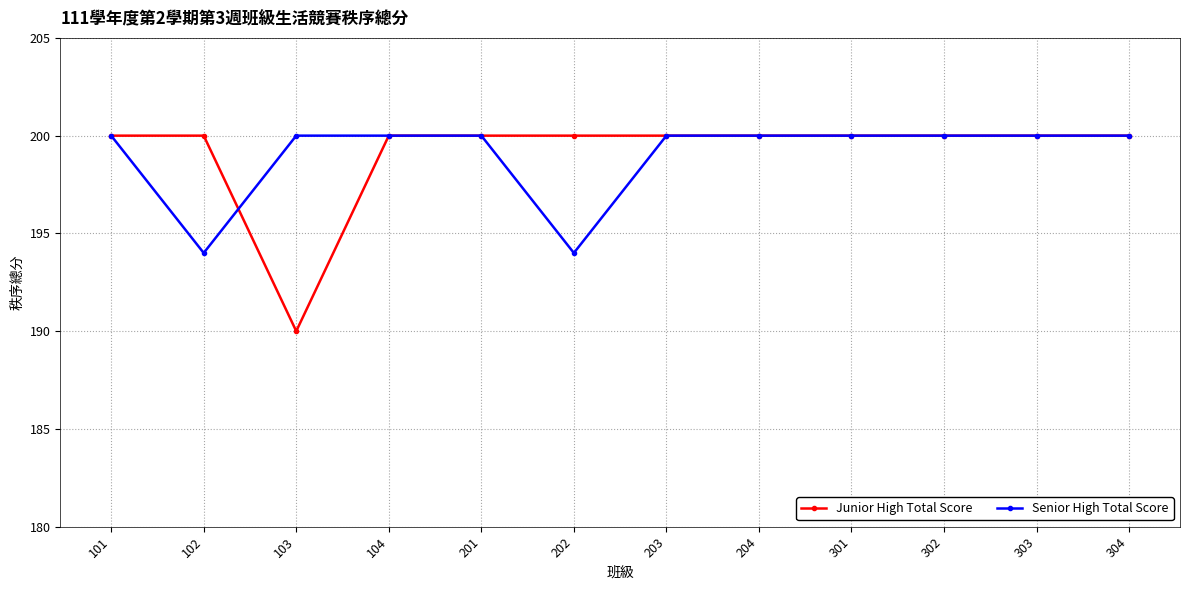

Where is the first local minimum for Junior High Total Score?

103